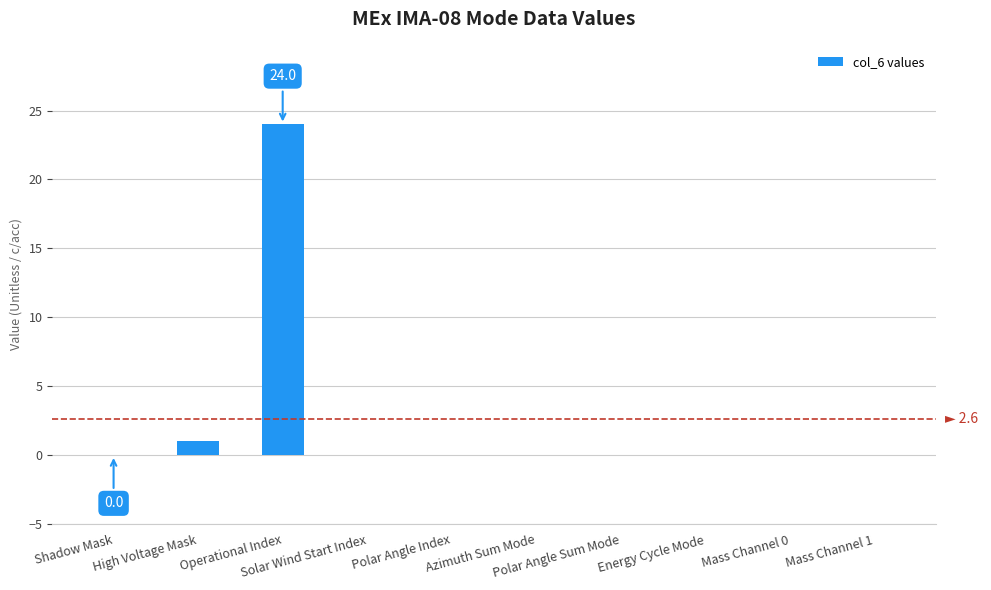

True or false: the data shows 14 at Mass Channel 1.

False